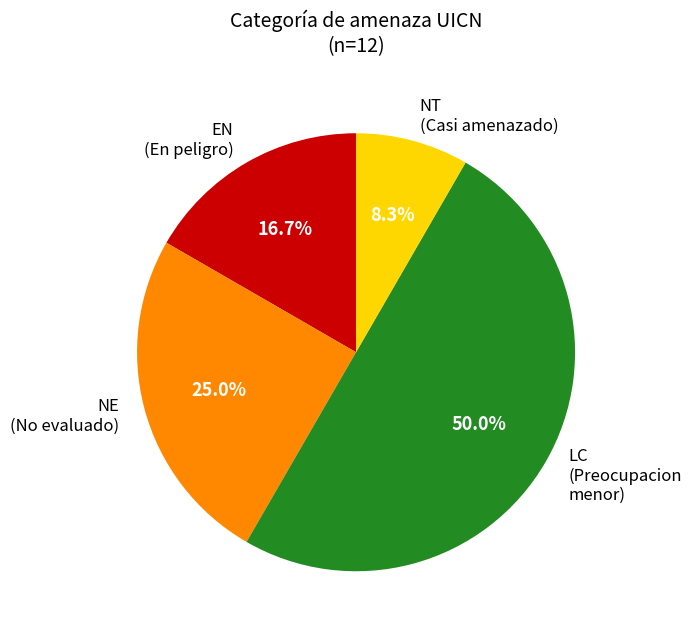

What is the majority slice?

LC (Preocupacion menor)